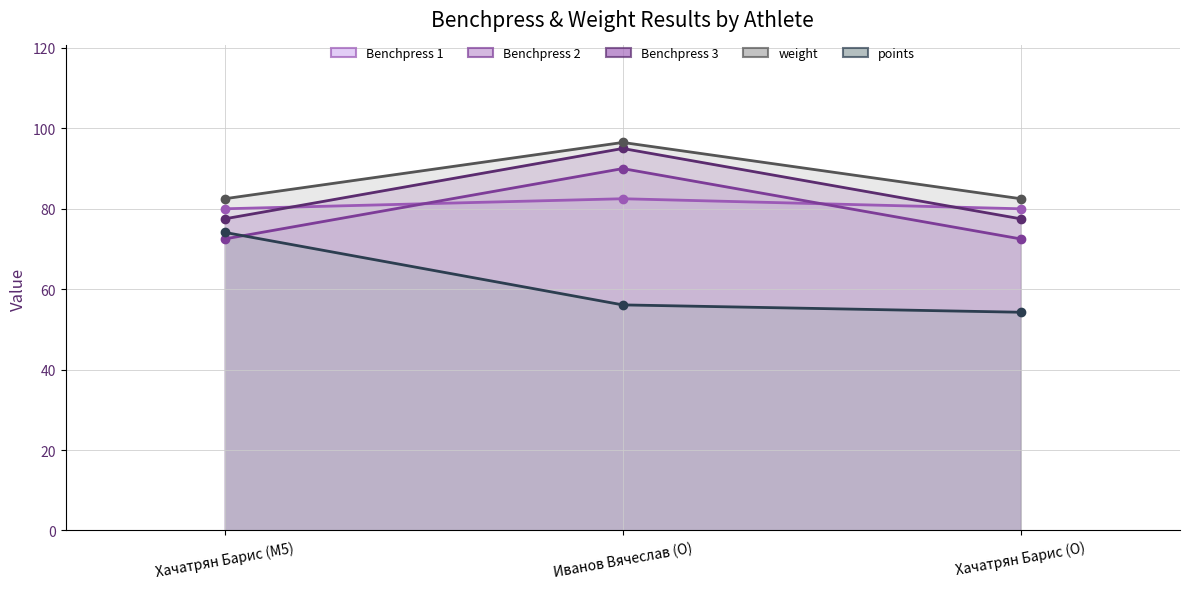

Rank the categories by points value from lowest to highest.

Хачатрян Барис (O), Иванов Вячеслав (O), Хачатрян Барис (M5)